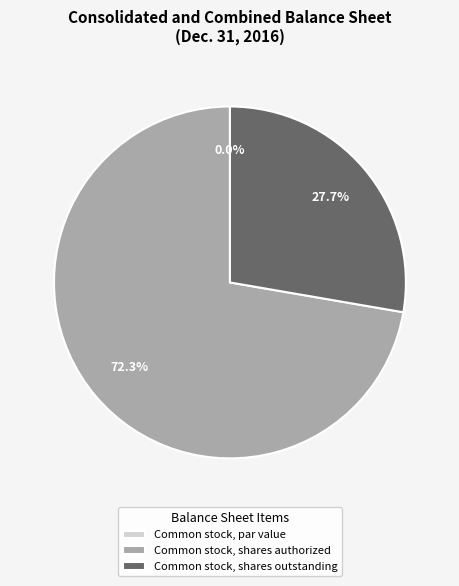

Which slice is the smallest?

Common stock, par value